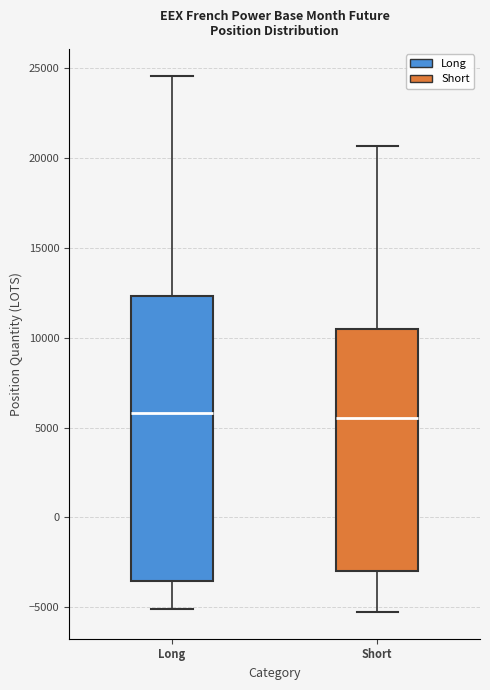

Reading left to right, transcribe this box plot: for each box, give where its median line is, the range the box spans, and where its two whiskers end, as read against the y-axis. The values are not printed on the chart, so give them approximately, as read against the axis.

Long: median 6000, box -3500 to 12500, whiskers -5000 to 24500
Short: median 5500, box -3000 to 10500, whiskers -5500 to 20500